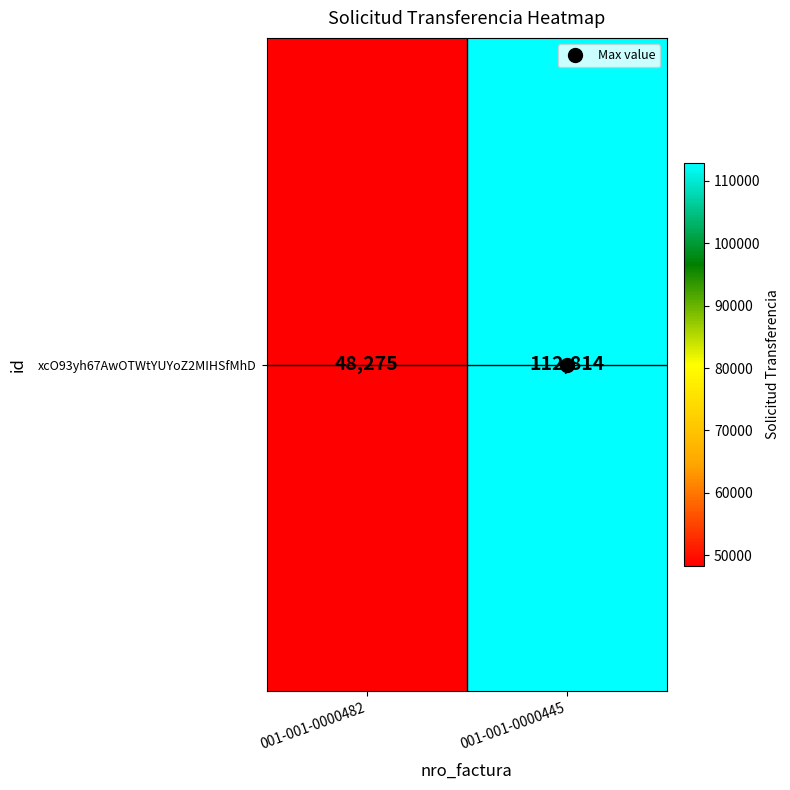

How many data points are less than 112814?

1